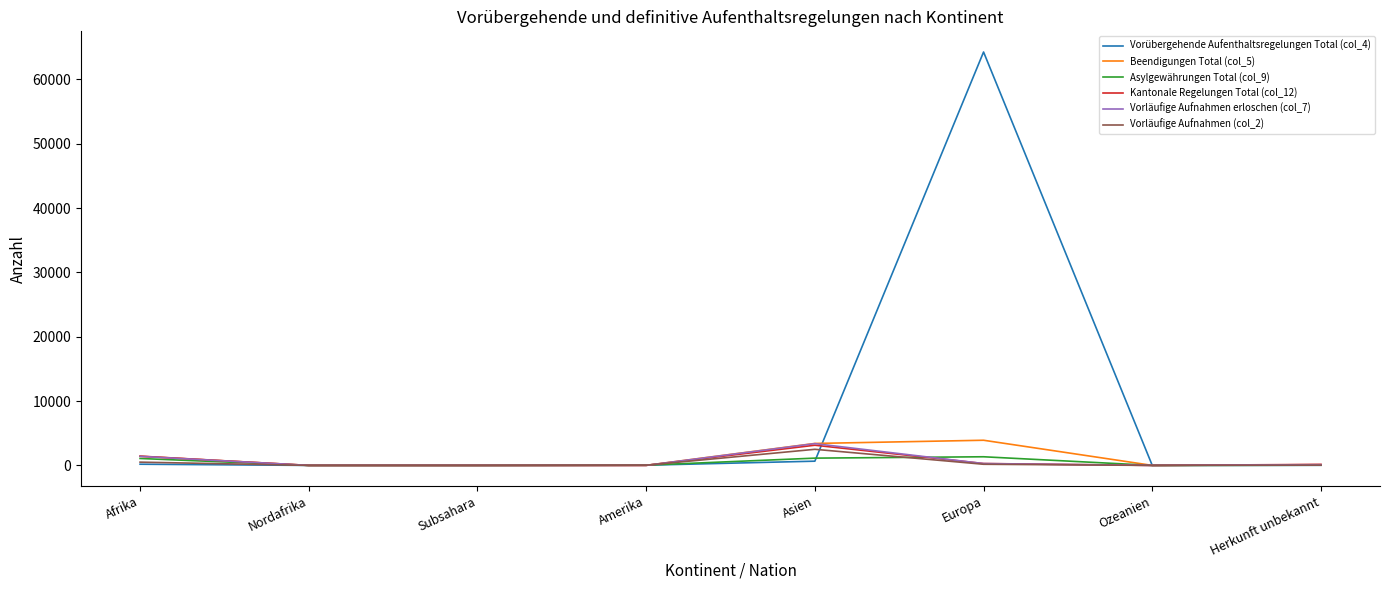

Which series has the largest total across all categories?

Vorübergehende Aufenthaltsregelungen Total (col_4)